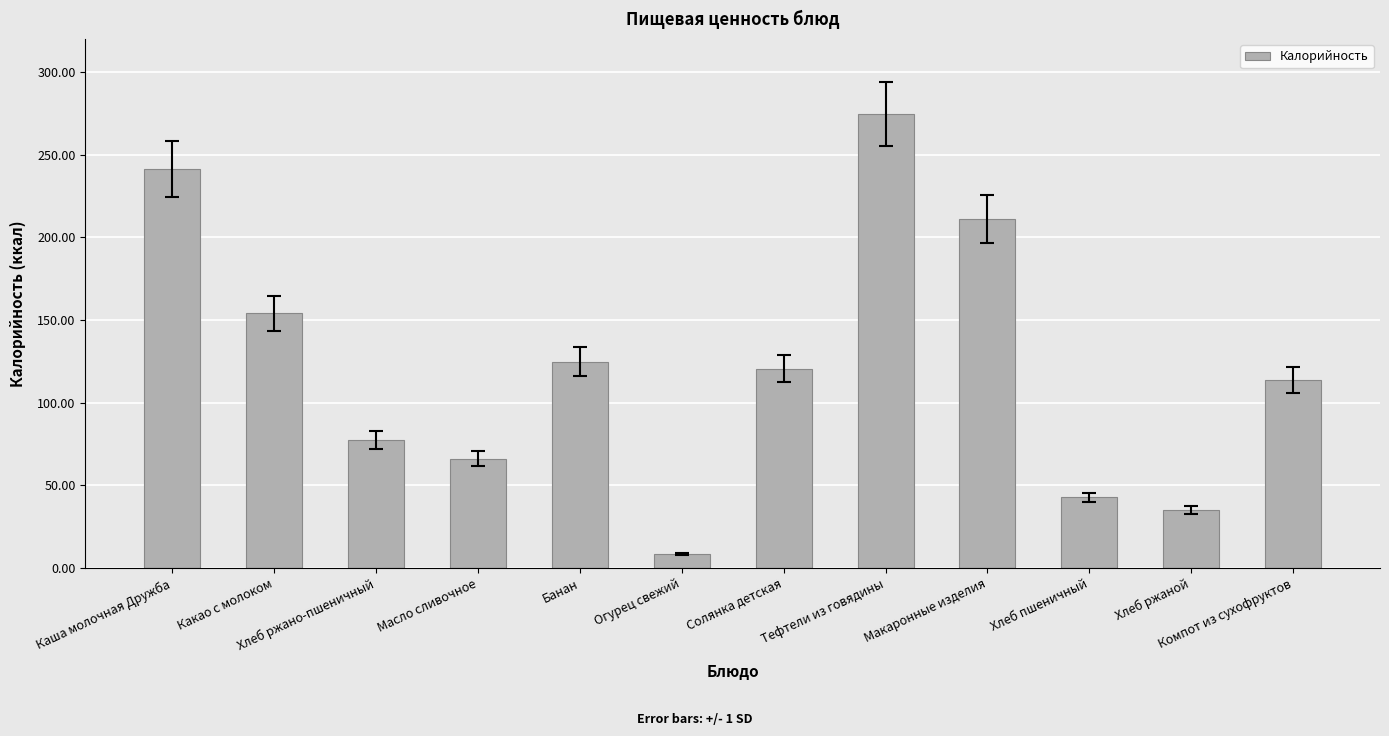

At which category does the chart reach its peak across all series?

Тефтели из говядины